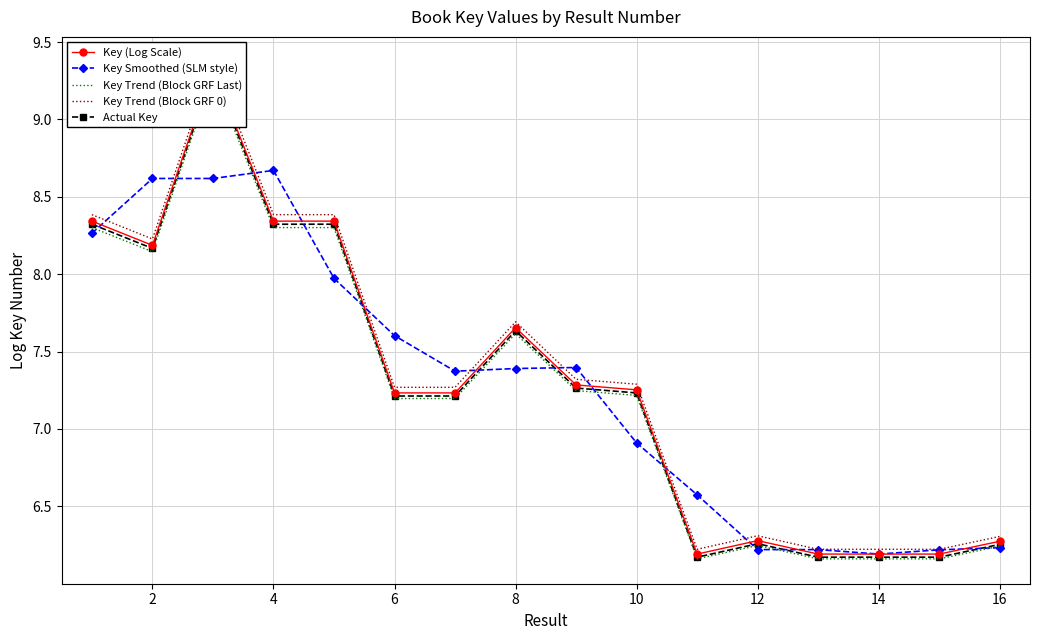

What is the value of the Actual Key point at the 9th from the left?

7.3